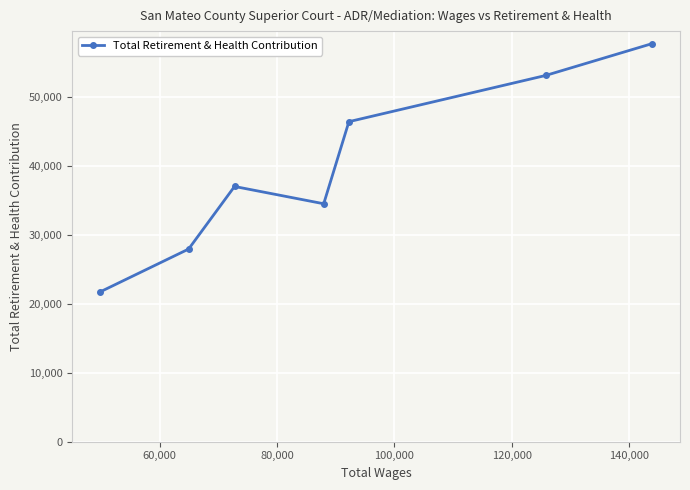

What is the value of the 1st point from the left?

21730